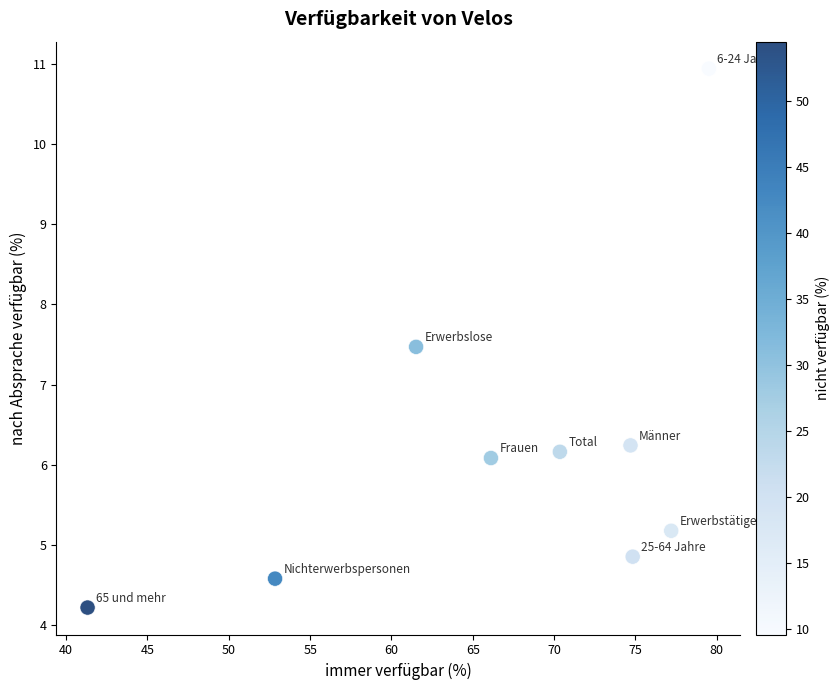

What is the average X value?

66.5